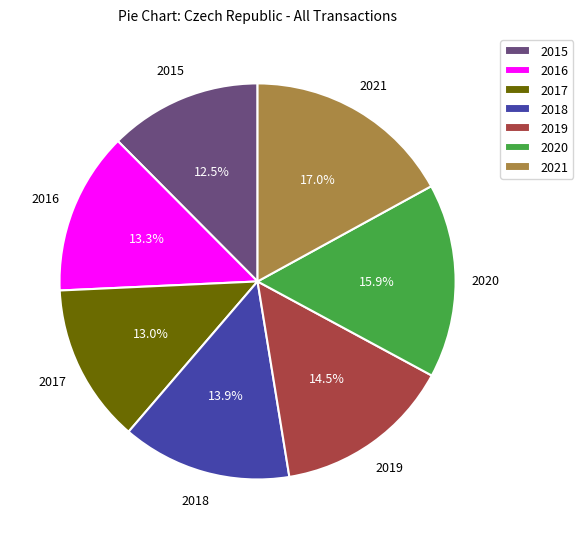

What is the ratio of the value at 2019 to the value at 2015?

1.2